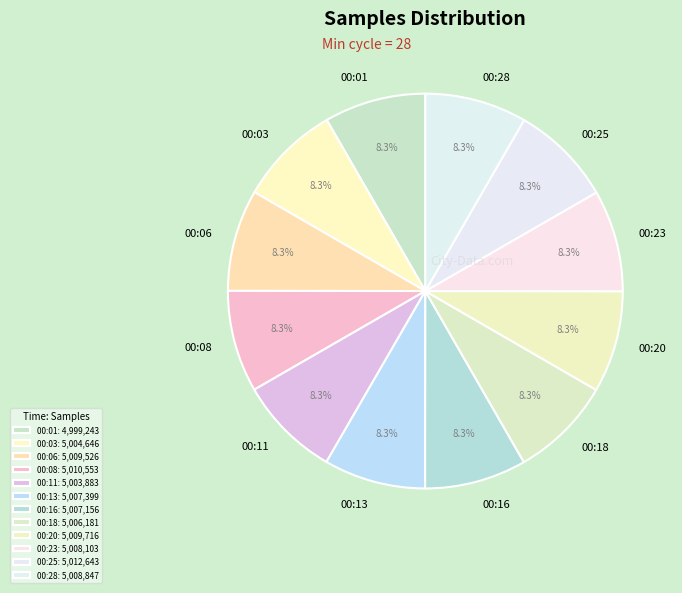

How much of the chart is everything except 00:25?

91.7%